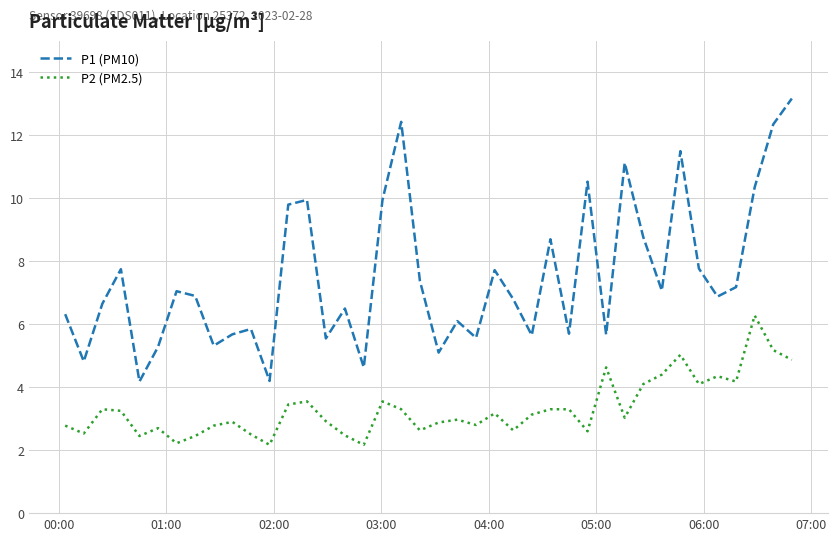

What is the difference between the maximum and minimum values in the P1 (PM10) series?

9.0